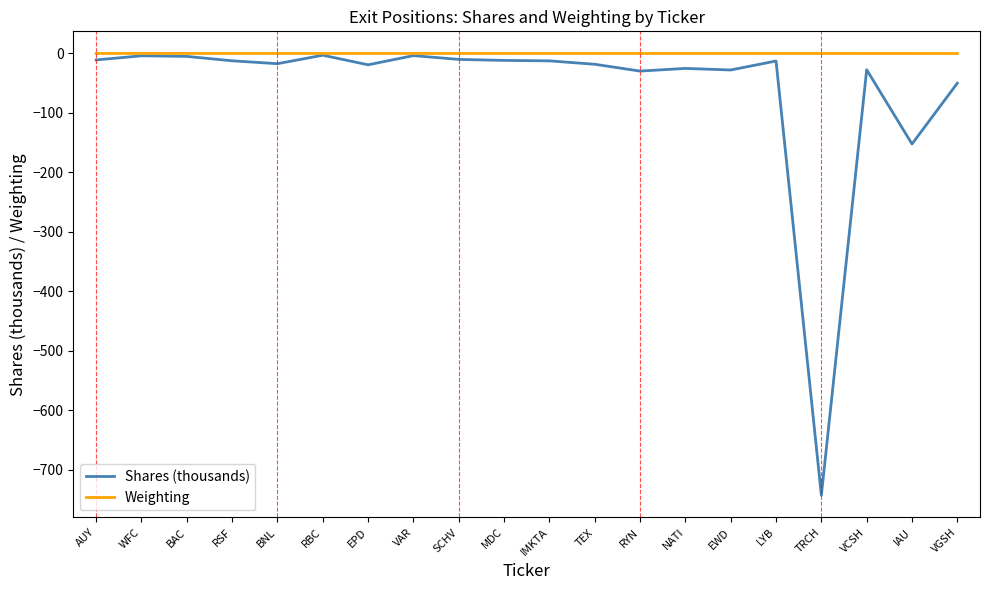

Which series has the largest total across all categories?

Weighting